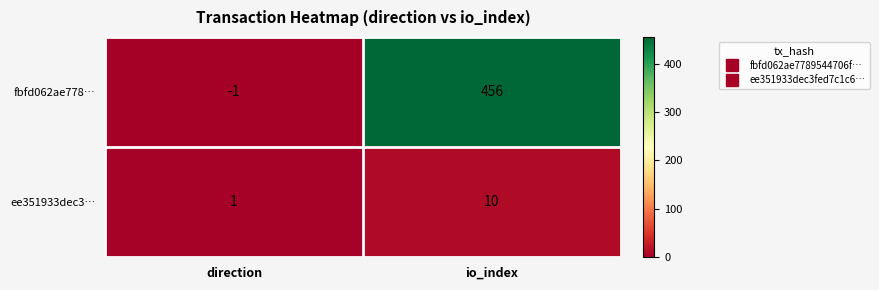

At direction, list the series in order from largest to smallest.

ee351933dec3…, fbfd062ae778…